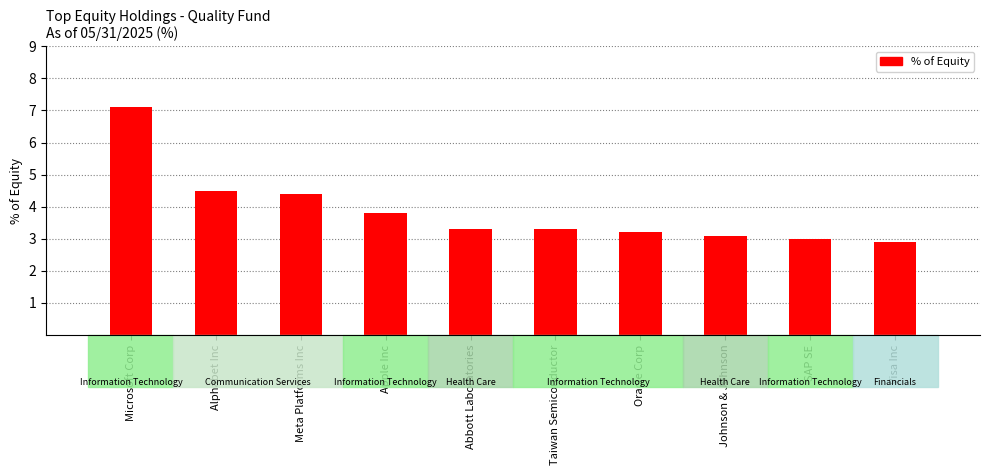

What is the sum of all values?

38.6